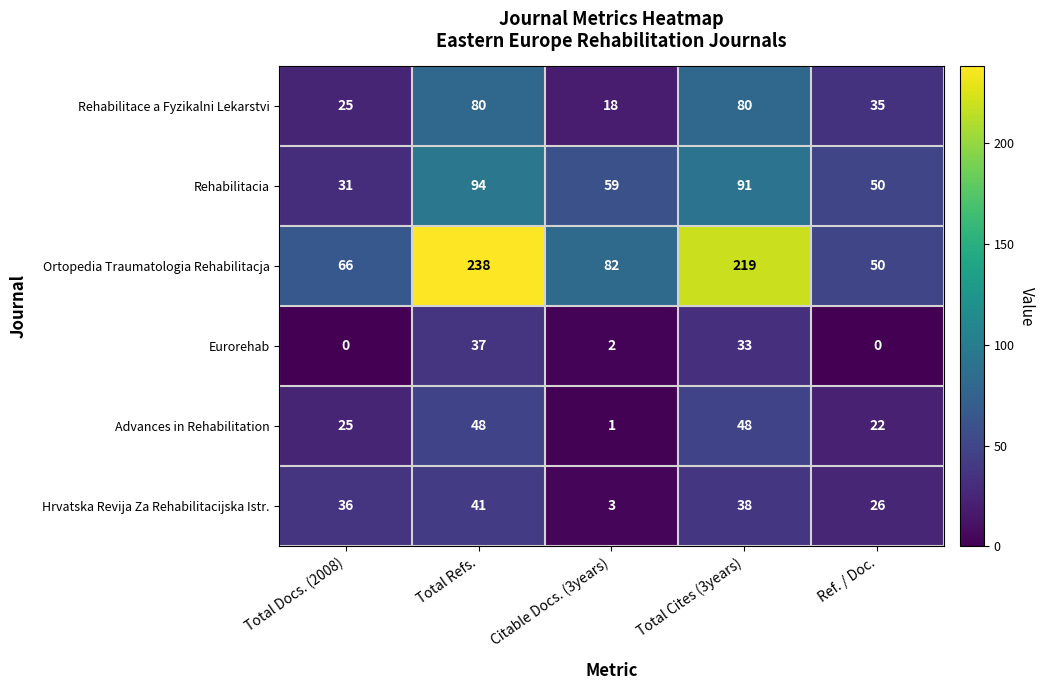

Reading right to left, what are all the values shown in this chart?

Rehabilitace a Fyzikalni Lekarstvi: 35	80	18	80	25
Rehabilitacia: 50	91	59	94	31
Ortopedia Traumatologia Rehabilitacja: 50	219	82	238	66
Eurorehab: 0	33	2	37	0
Advances in Rehabilitation: 22	48	1	48	25
Hrvatska Revija Za Rehabilitacijska Istr.: 26	38	3	41	36